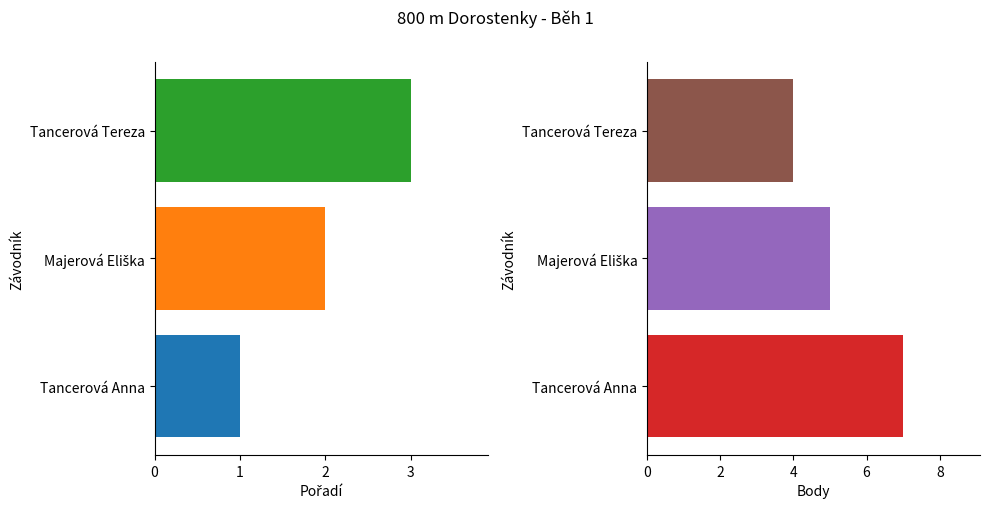

What are all the series names shown in the legend?

Pořadí, Body